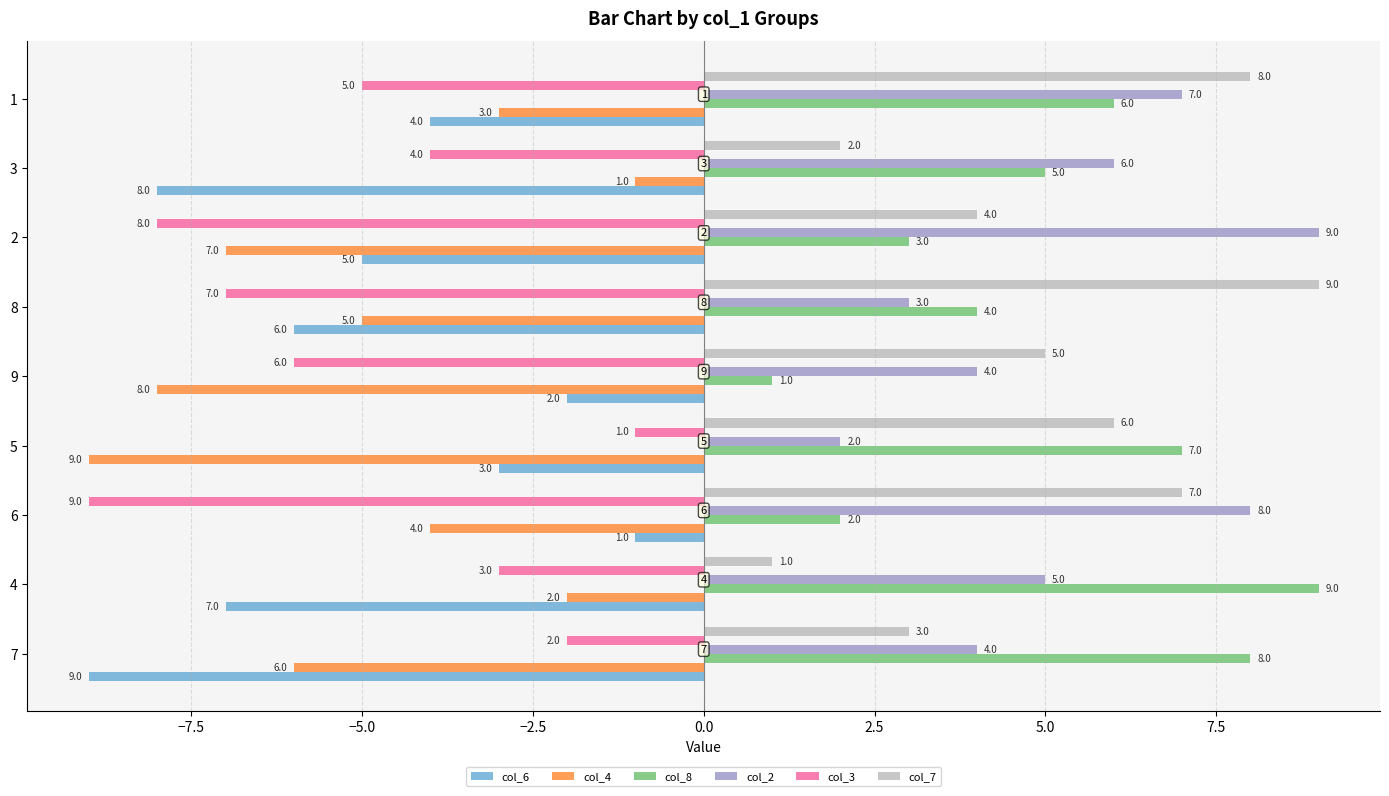

Rank the series at 6 from highest to lowest value.

col_2, col_7, col_8, col_6, col_4, col_3